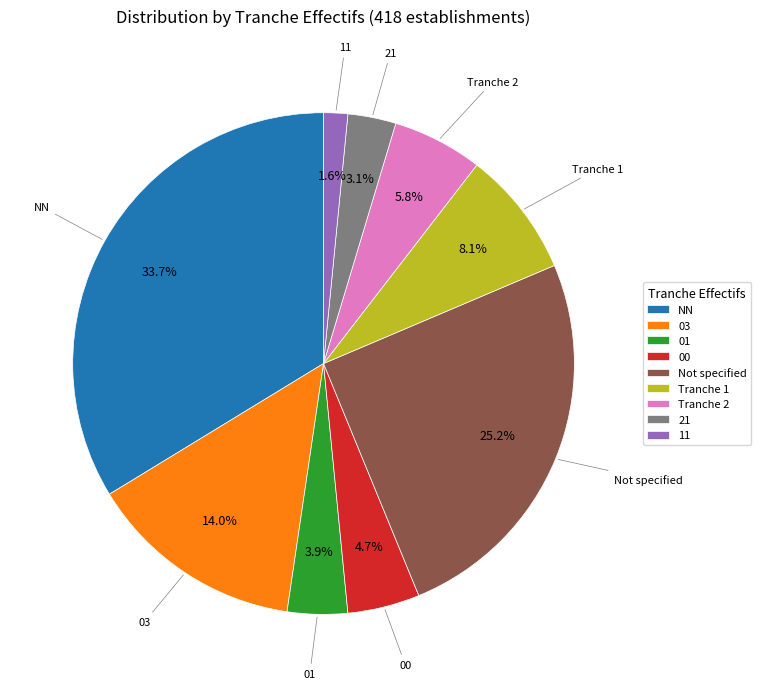

Rank the categories by value from lowest to highest.

11, 21, 01, 00, Tranche 2, Tranche 1, 03, Not specified, NN